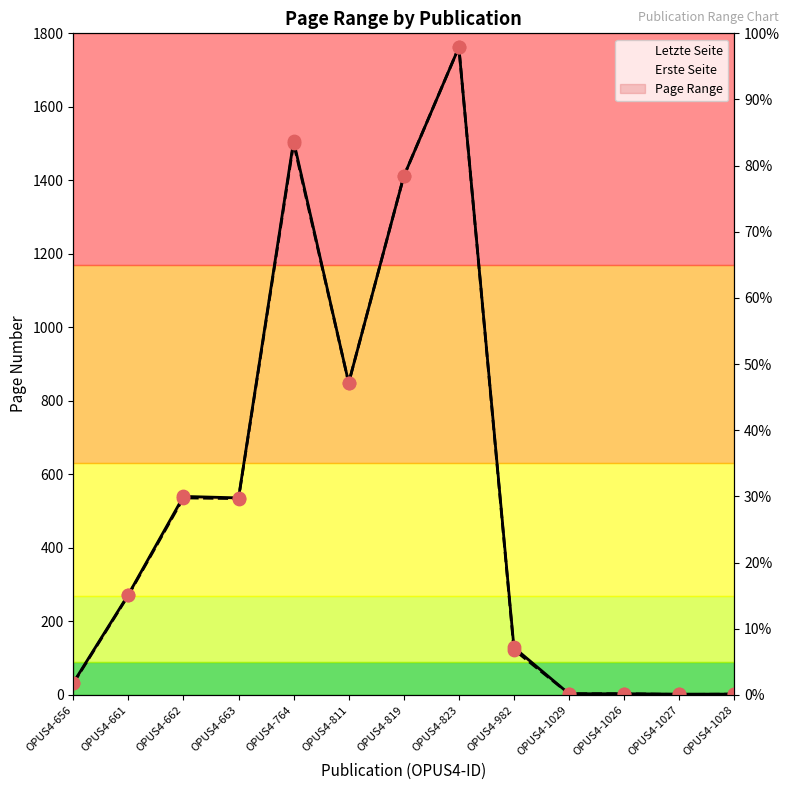

Which series contains the highest Y value?

Erste Seite